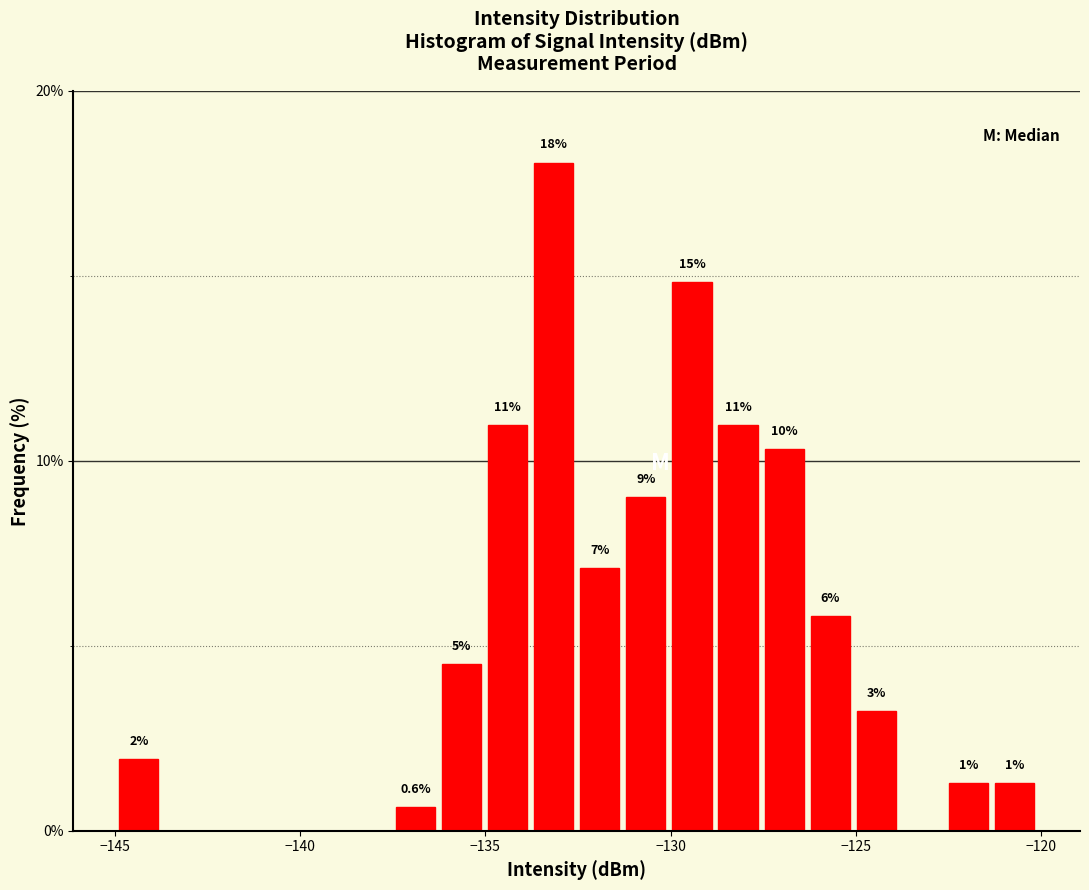

Around what value on the x-axis is the tallest bar? Give the approximate position of its centre, as read against the axis.

-133.0